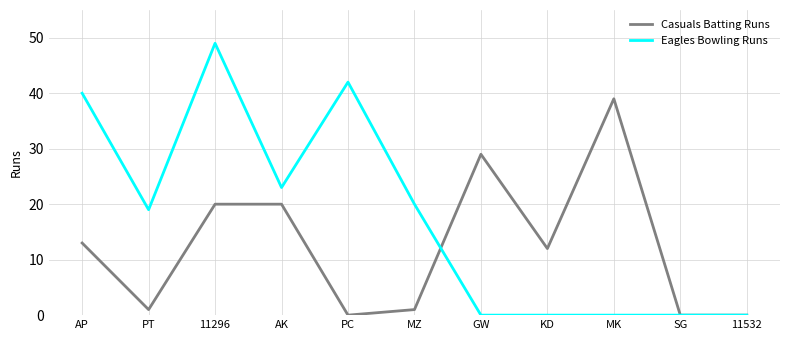

How many lines are shown in the chart?

2